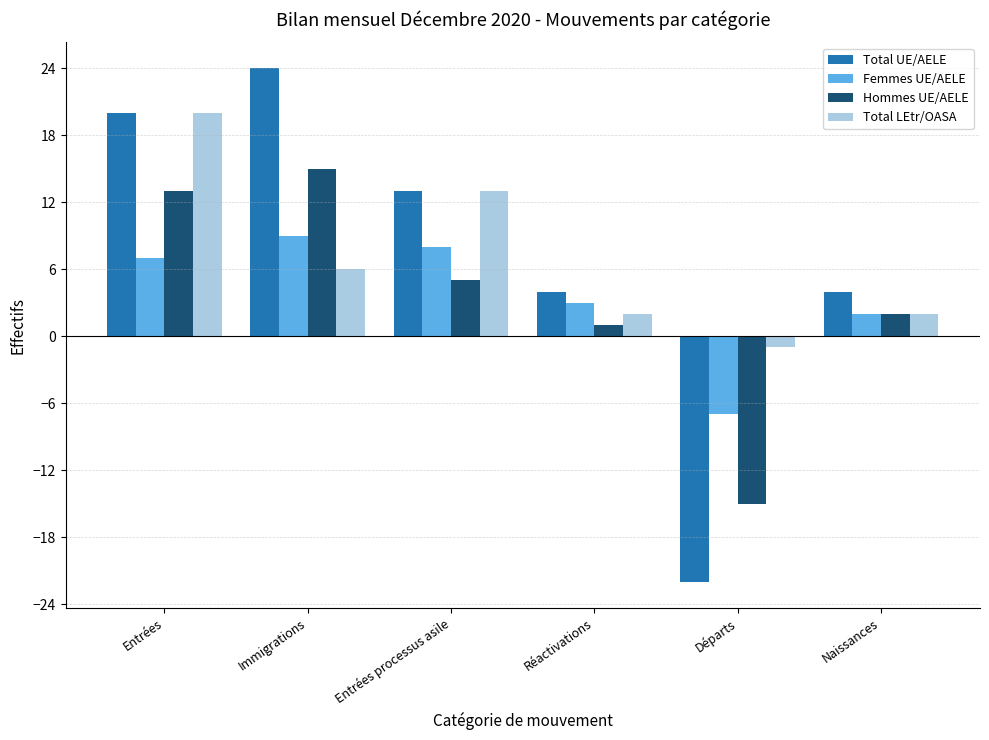

Reading right to left, extract all data points from this chart.

Total UE/AELE: Naissances=4	Départs=-22	Réactivations=4	Entrées processus asile=13	Immigrations=24	Entrées=20
Femmes UE/AELE: Naissances=2	Départs=-7	Réactivations=3	Entrées processus asile=8	Immigrations=9	Entrées=7
Hommes UE/AELE: Naissances=2	Départs=-15	Réactivations=1	Entrées processus asile=5	Immigrations=15	Entrées=13
Total LEtr/OASA: Naissances=2	Départs=-1	Réactivations=2	Entrées processus asile=13	Immigrations=6	Entrées=20